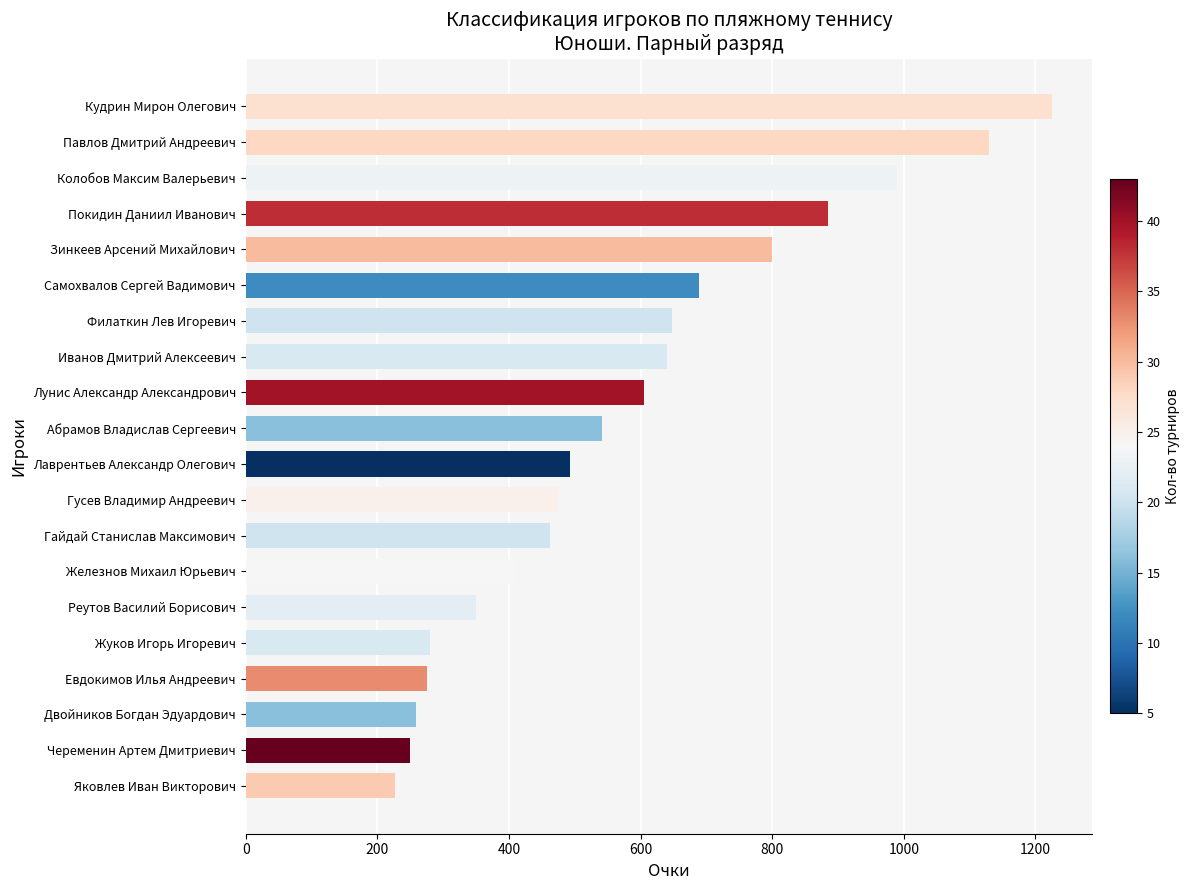

Is it true that the value at Евдокимов Илья Андреевич is 276?

True